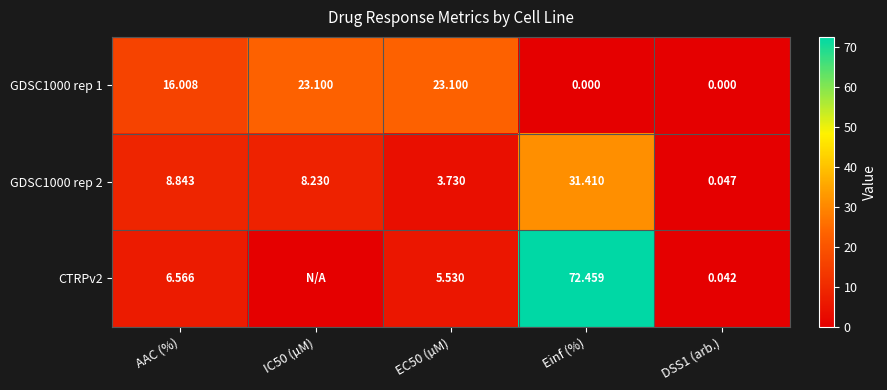

At which label is GDSC1000 rep 1 closest to 11?

AAC (%)